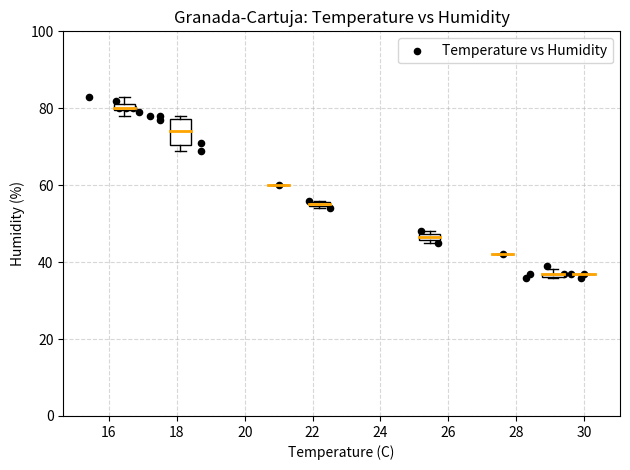

What is the range of Y values (max minus min)?

47